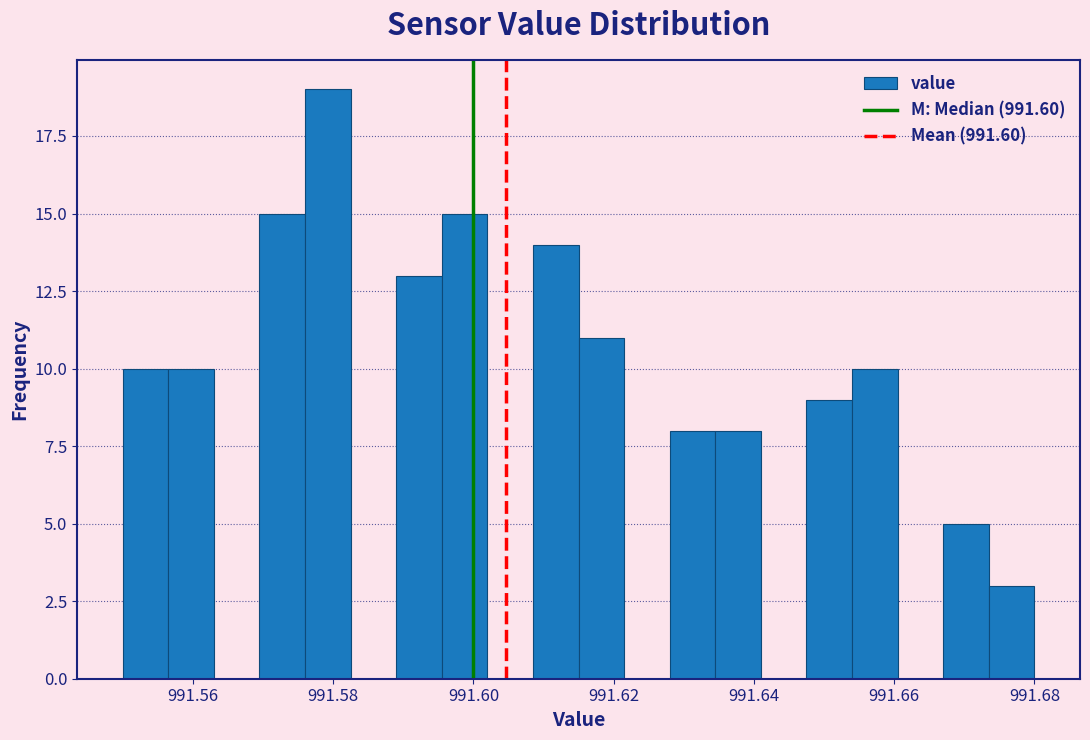

Read against the x-axis, roughly where is the centre of the tallest bar?

991.580